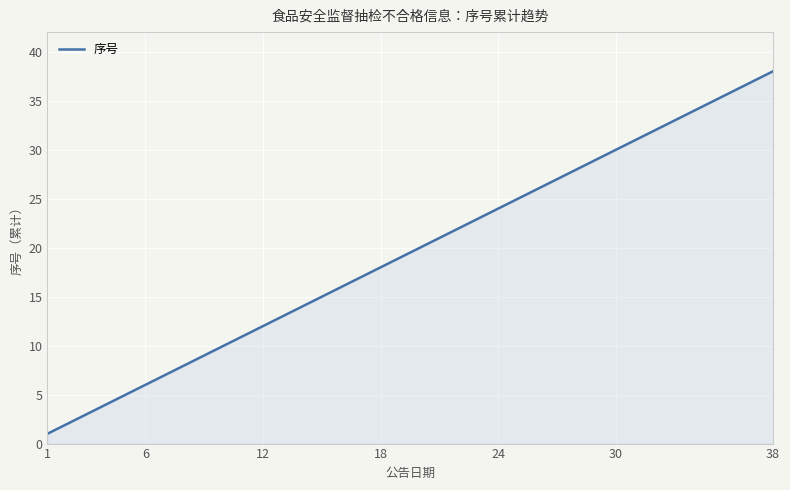

What is the minimum value shown in the chart?

1.0